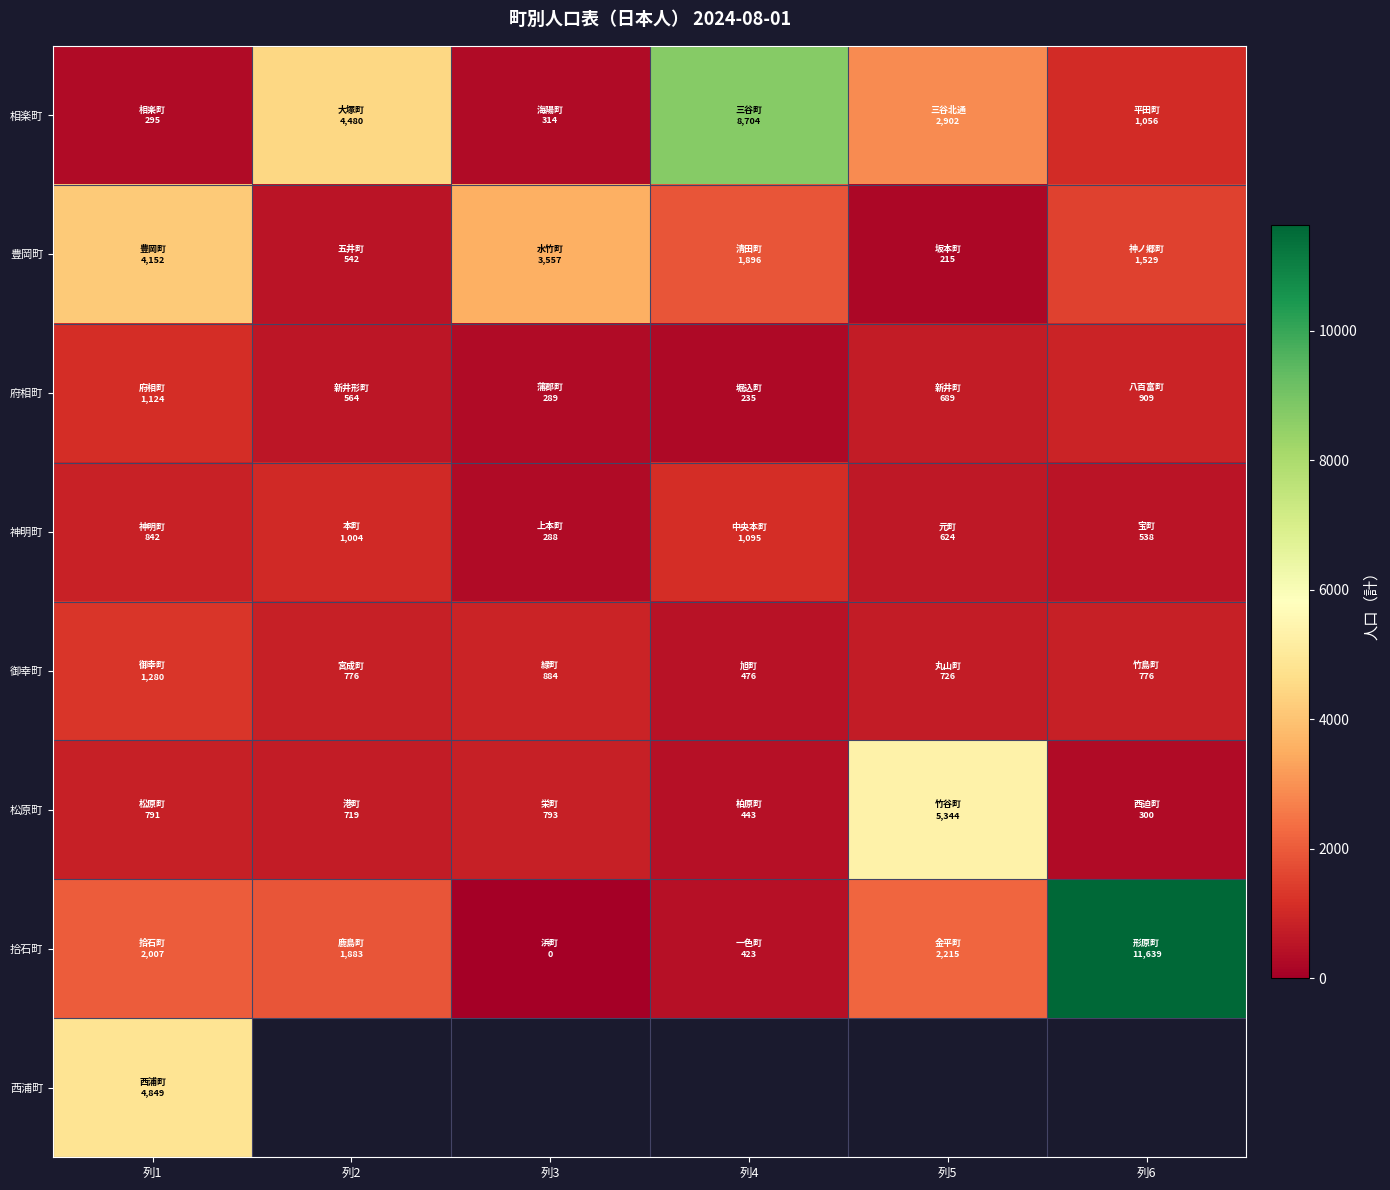

True or false: 松原町 has a value of 1077.7 at 列2.

False